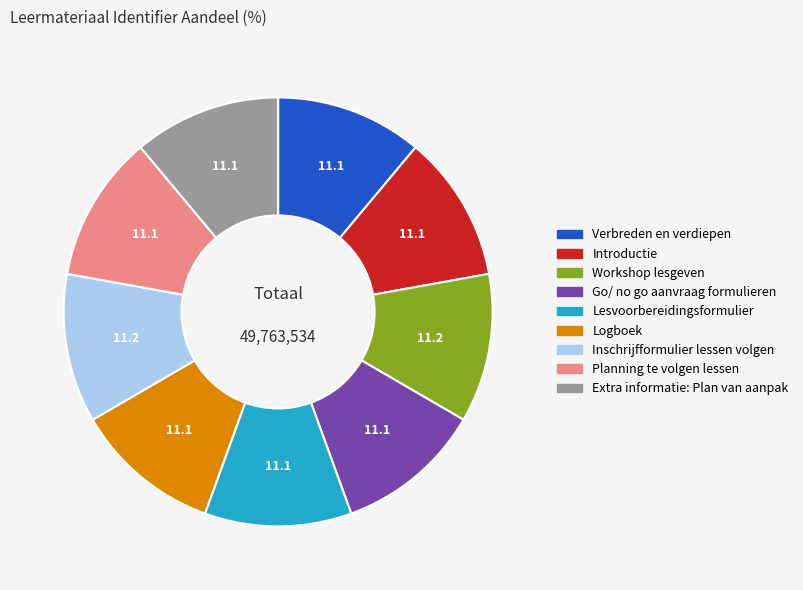

Is there a majority slice in this chart?

No